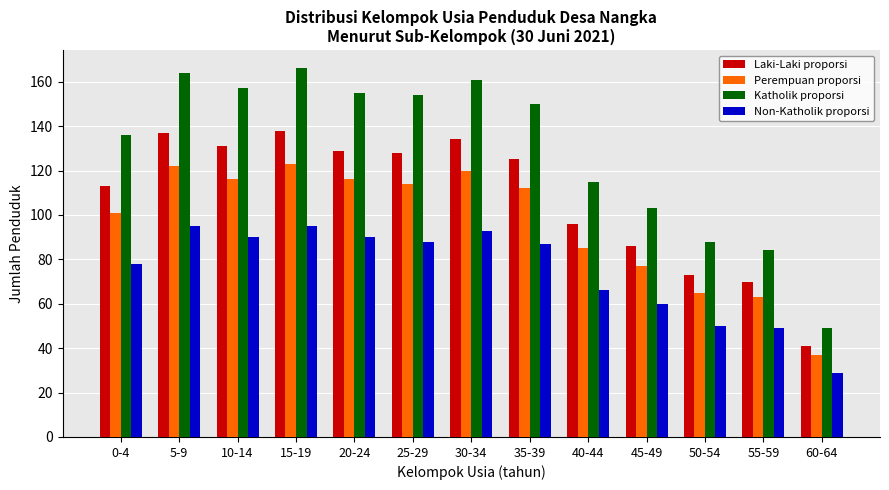

What is the spread (max minus min) of values at 0-4?

58